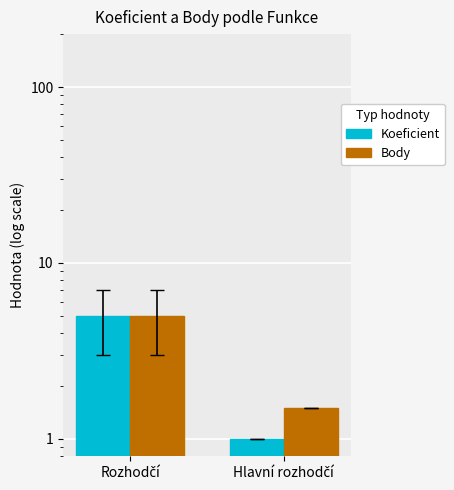

True or false: Koeficient has a value of 0.3 at Hlavní rozhodčí.

False